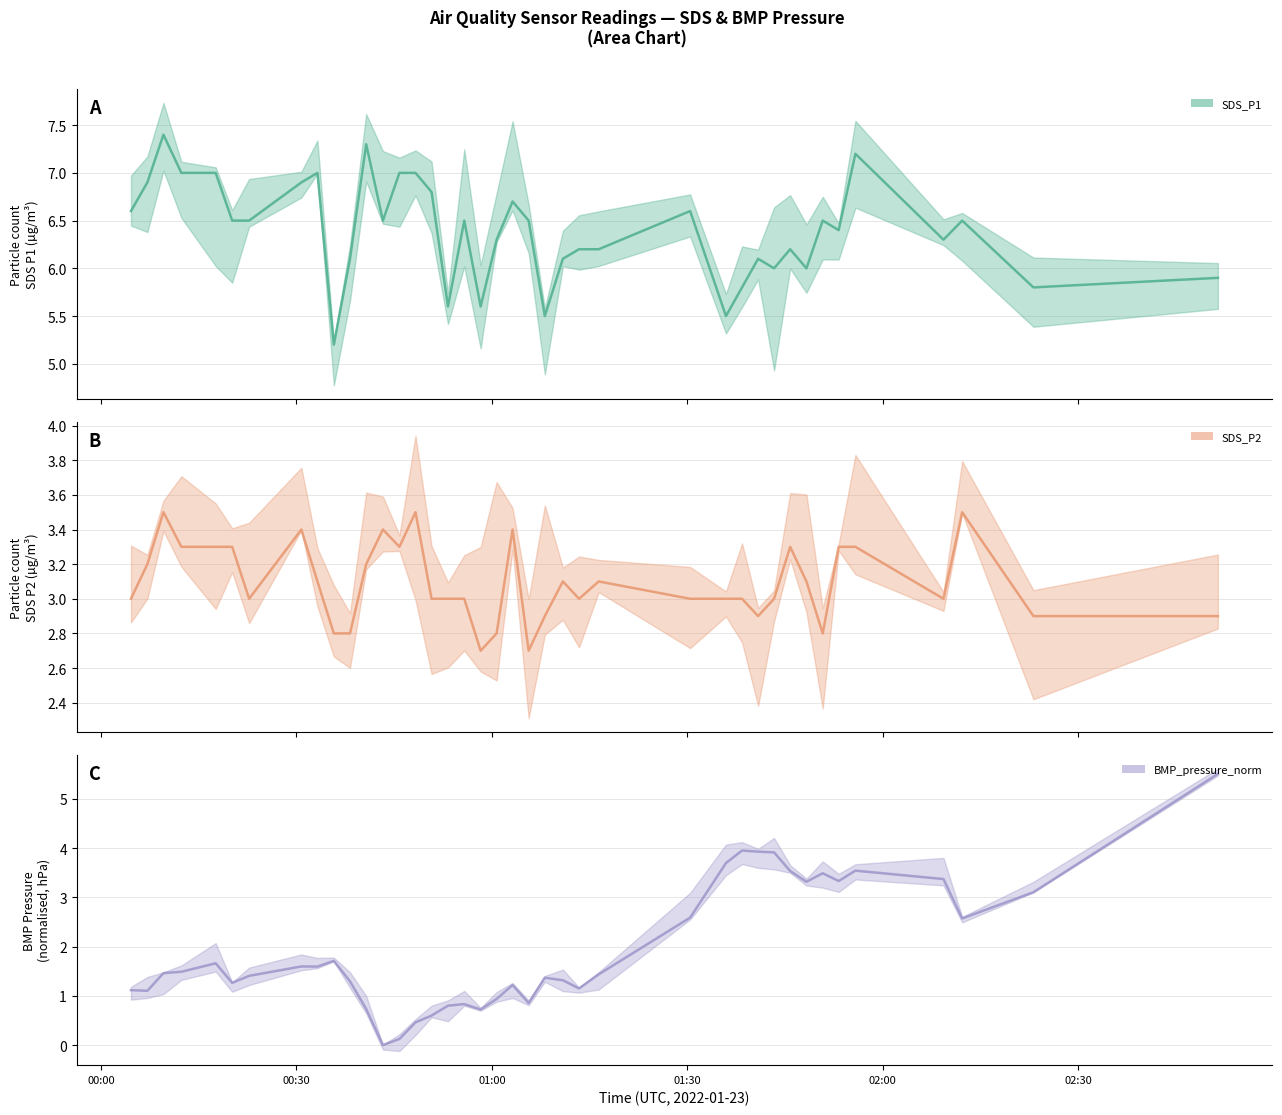

What is the difference between the maximum and minimum values in the SDS_P1 (center) series?

2.2